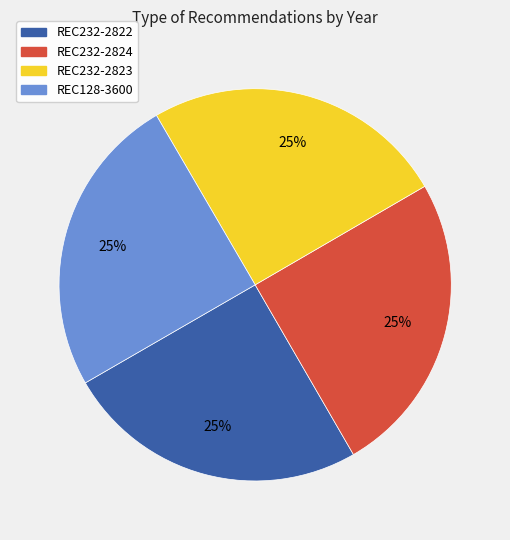

What percentage is the REC232-2823 slice, to the nearest percent?

25%